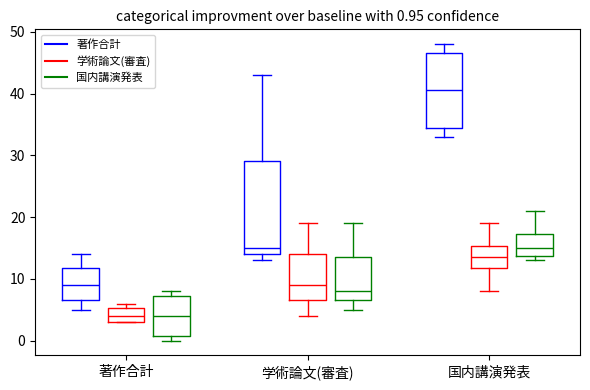

Which box is the tallest, from its lower edge to its upper edge?

学術論文(審査) (著作合計)